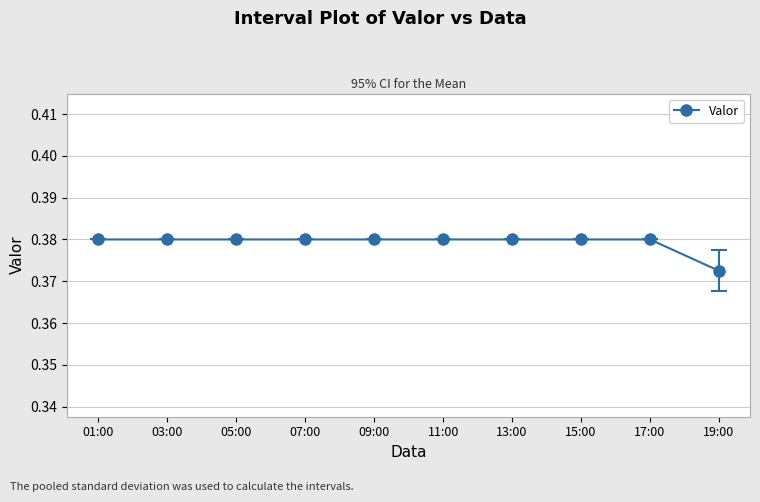

How many values are between 0 and 1?

10